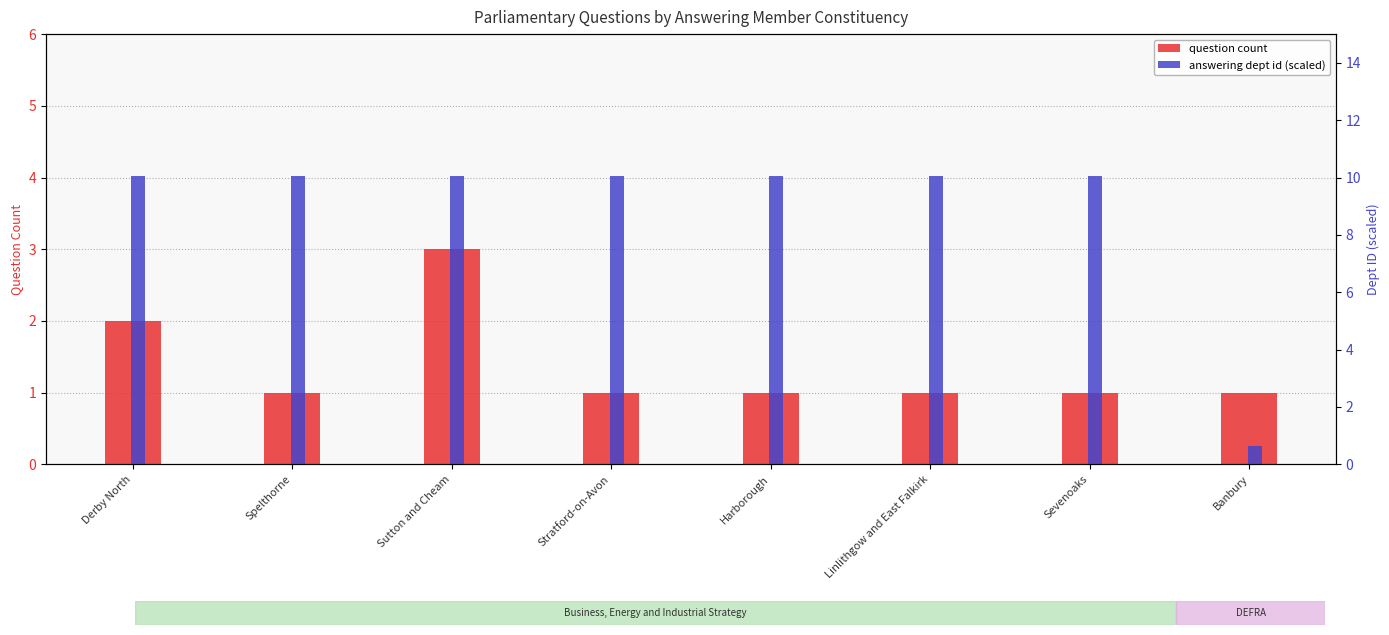

At which label is answering dept id (scaled) closest to 5?

Banbury